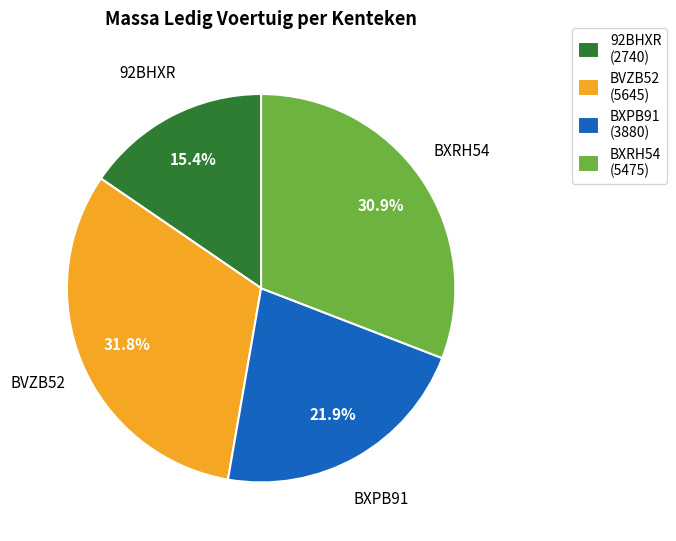

How many segments does this pie chart have?

4